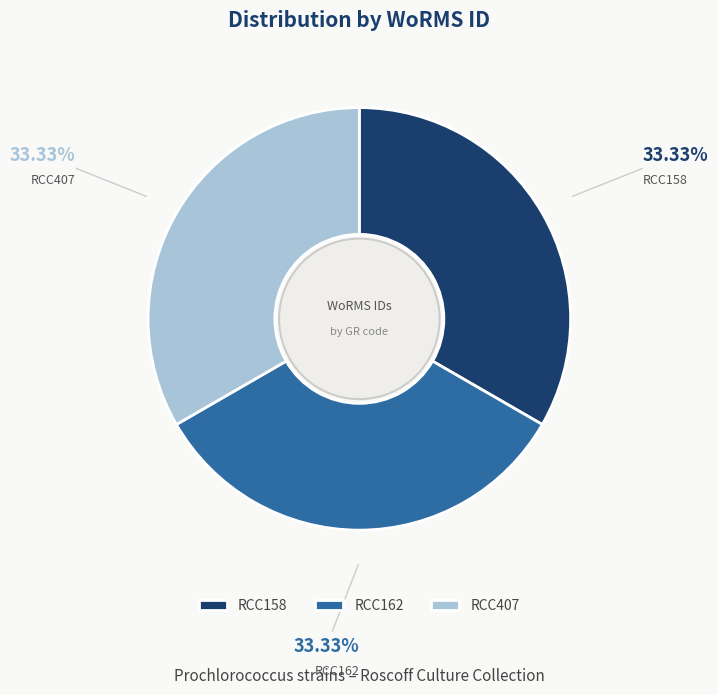

How many slices are in this pie chart?

3